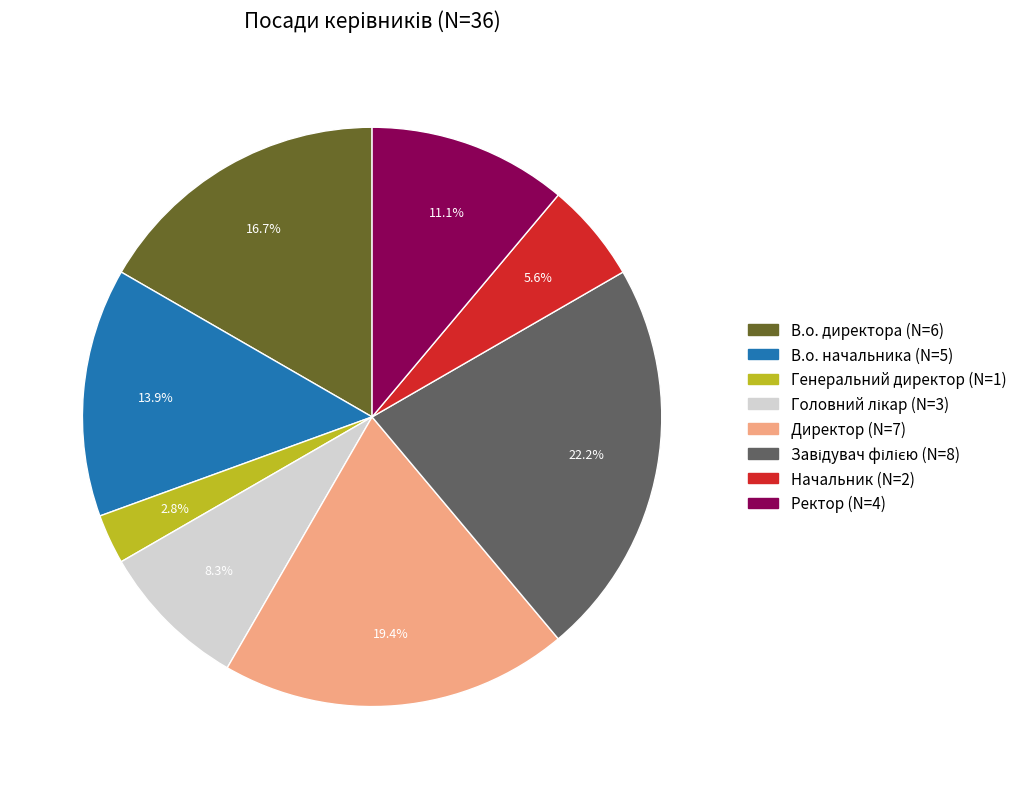

Combined, do В.о. начальника and Ректор account for over 50%?

No